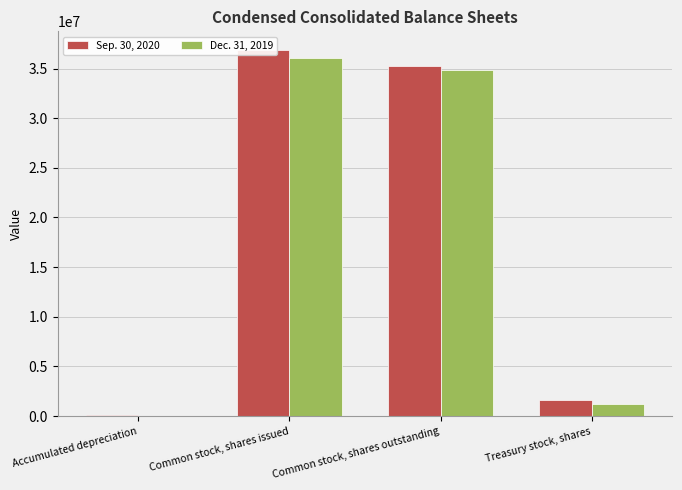

Between Accumulated depreciation and Common stock, shares outstanding, which is larger?

Common stock, shares outstanding